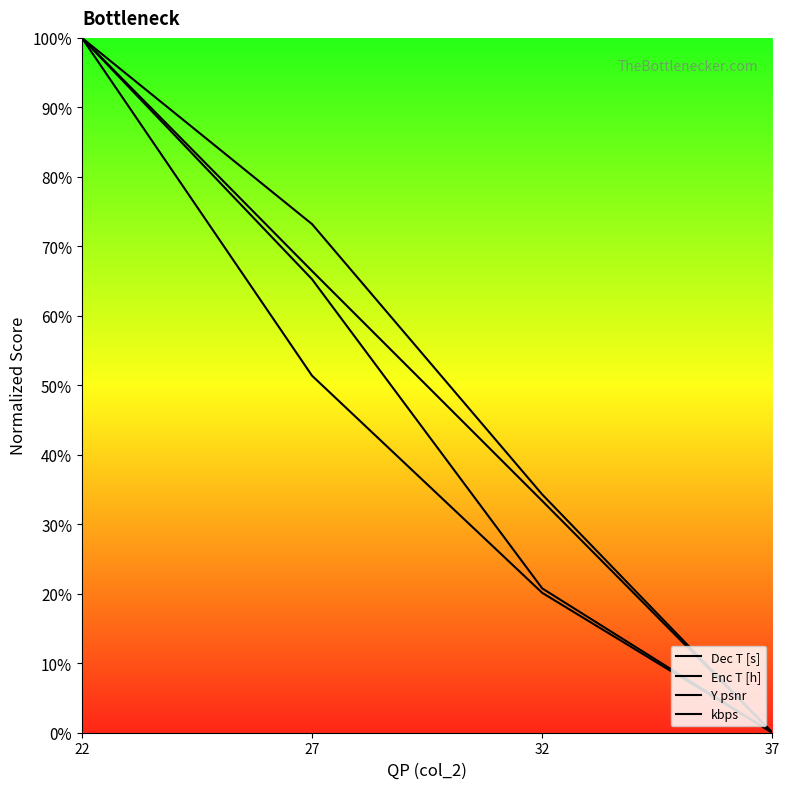

Which series has the largest range (max minus min)?

Dec T [s]